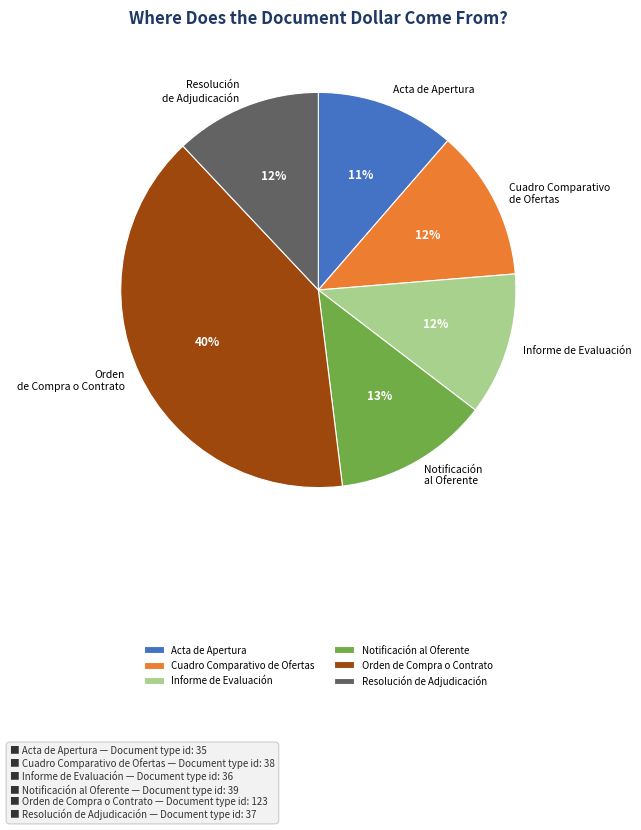

How many slices are in this pie chart?

6